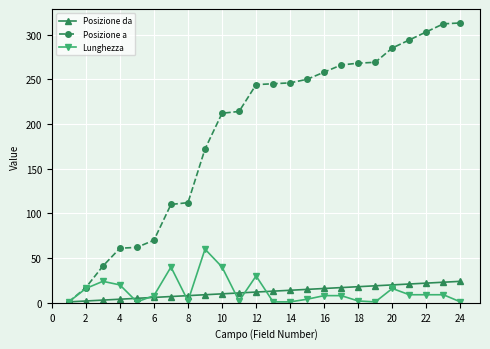

Which series has the largest total across all categories?

Posizione a